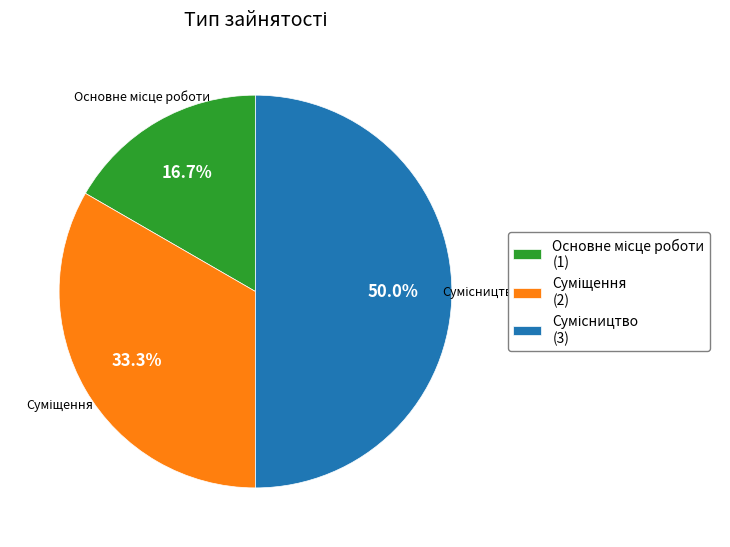

Count the number of slices in the pie.

3